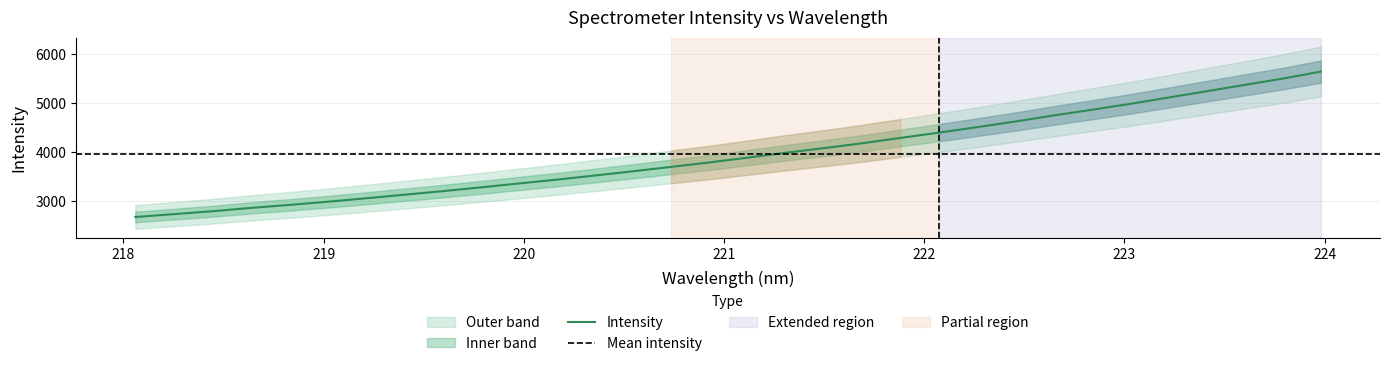

Reading right to left, what are all the values shown in this chart?

5637.1	5493.8	5365.0	5236.1	5107.1	4979.0	4859.6	4743.5	4620.8	4505.7	4394.5	4287.8	4178.6	4079.7	3985.9	3885.4	3788.1	3697.8	3608.2	3521.8	3437.4	3358.7	3278.7	3202.1	3129.3	3056.7	2987.4	2922.6	2861.9	2794.4	2736.2	2677.9